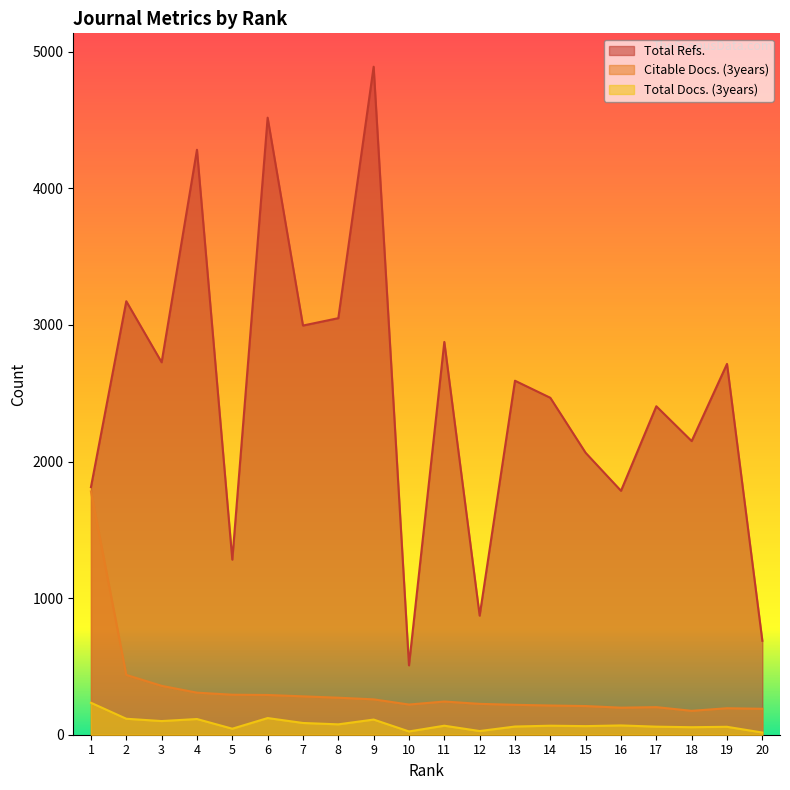

The Citable Docs. (3years) series shows 181 at 7. True or false?

False